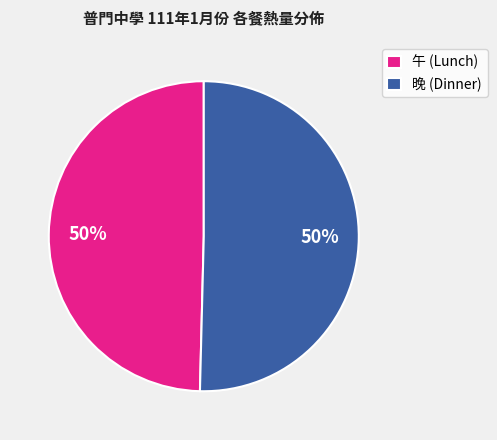

To the nearest percent, what is the combined percentage of 晚 (Dinner) and 午 (Lunch)?

100%